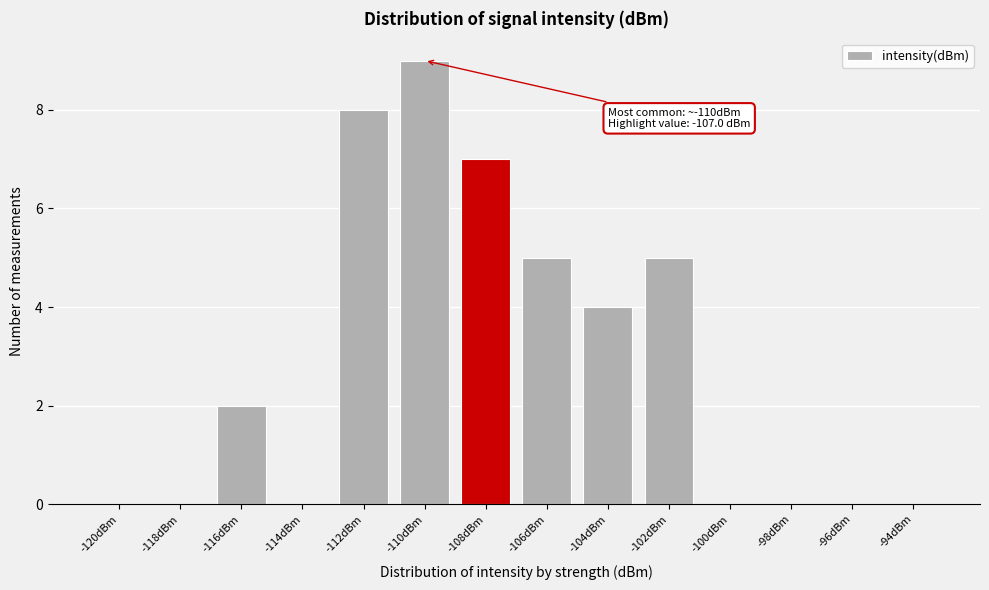

Reading right to left, extract all data points from this chart.

-94dBm=0	-96dBm=0	-98dBm=0	-100dBm=0	-102dBm=5	-104dBm=4	-106dBm=5	-108dBm=7	-110dBm=9	-112dBm=8	-114dBm=0	-116dBm=2	-118dBm=0	-120dBm=0